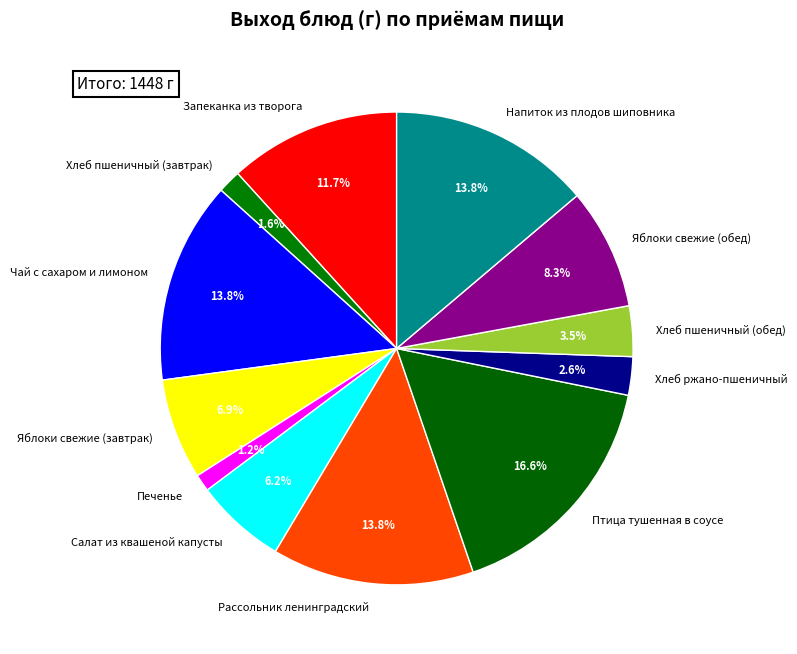

Between Запеканка из творога and Яблоки свежие (обед), which is larger?

Запеканка из творога